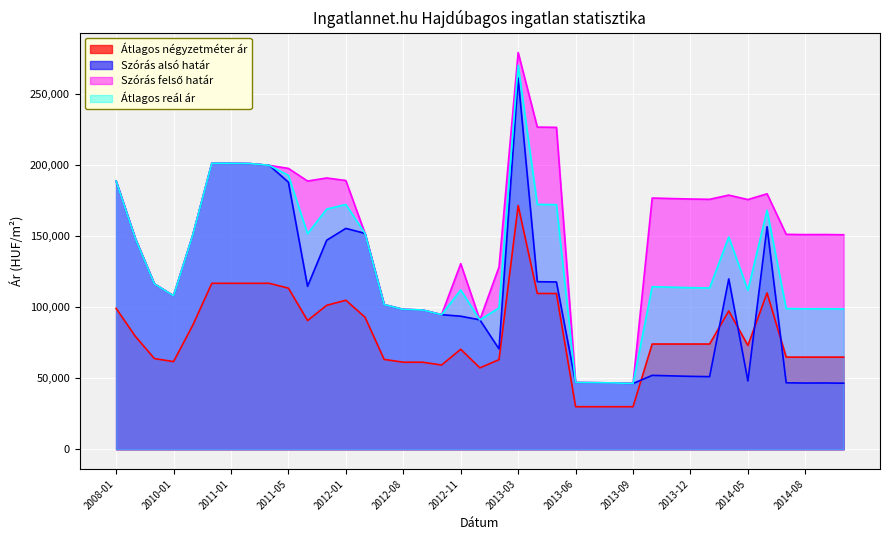

What is the greatest value displayed?

279006